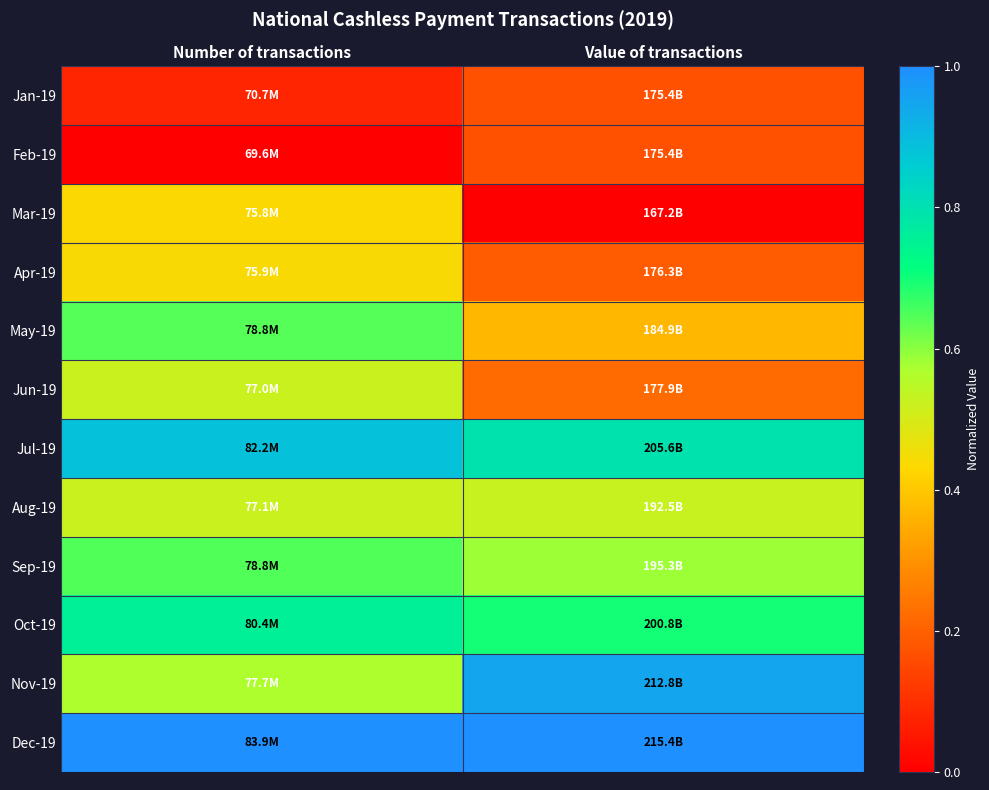

Rank the series at Value of transactions from highest to lowest value.

Dec-19, Nov-19, Jul-19, Oct-19, Sep-19, Aug-19, May-19, Jun-19, Apr-19, Feb-19, Jan-19, Mar-19